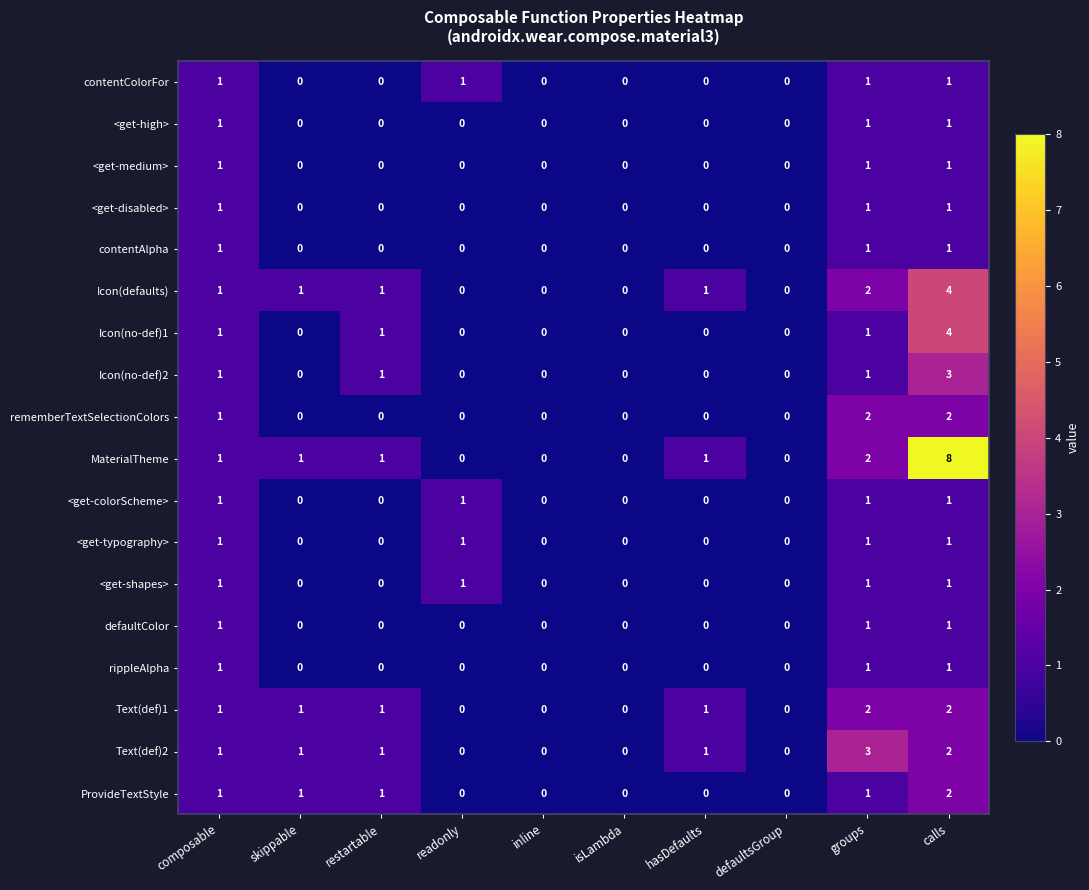

What is the sum of all <get-shapes> values?

4